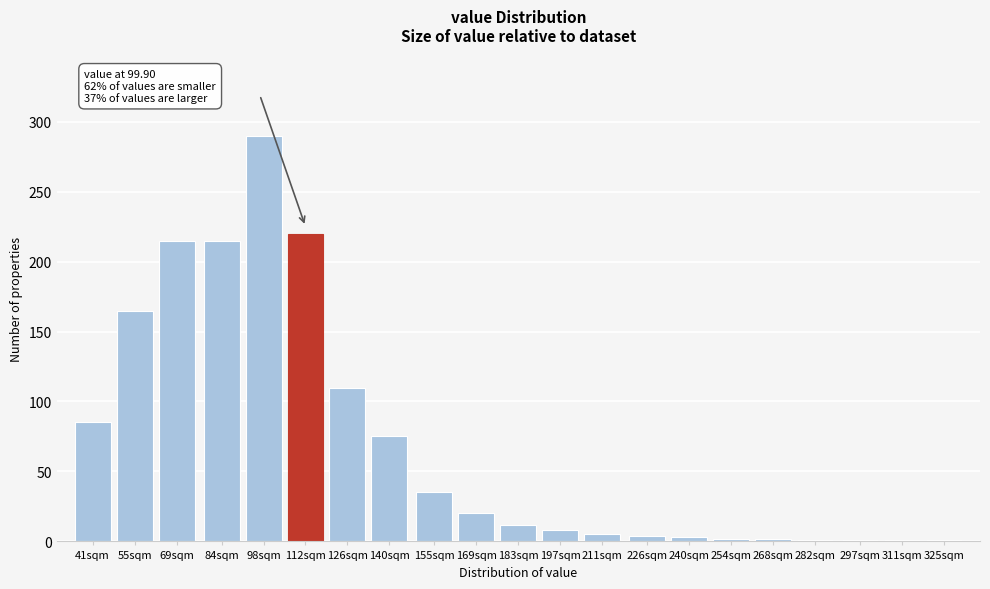

Where is the data nearest to the value 145?

55sqm